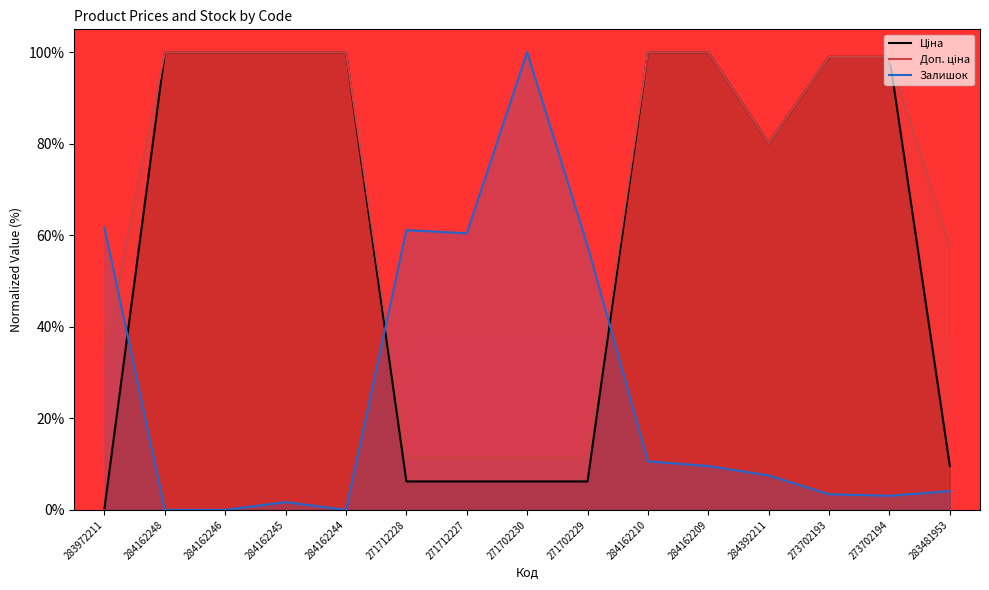

Where is the first local maximum for Залишок?

284162245